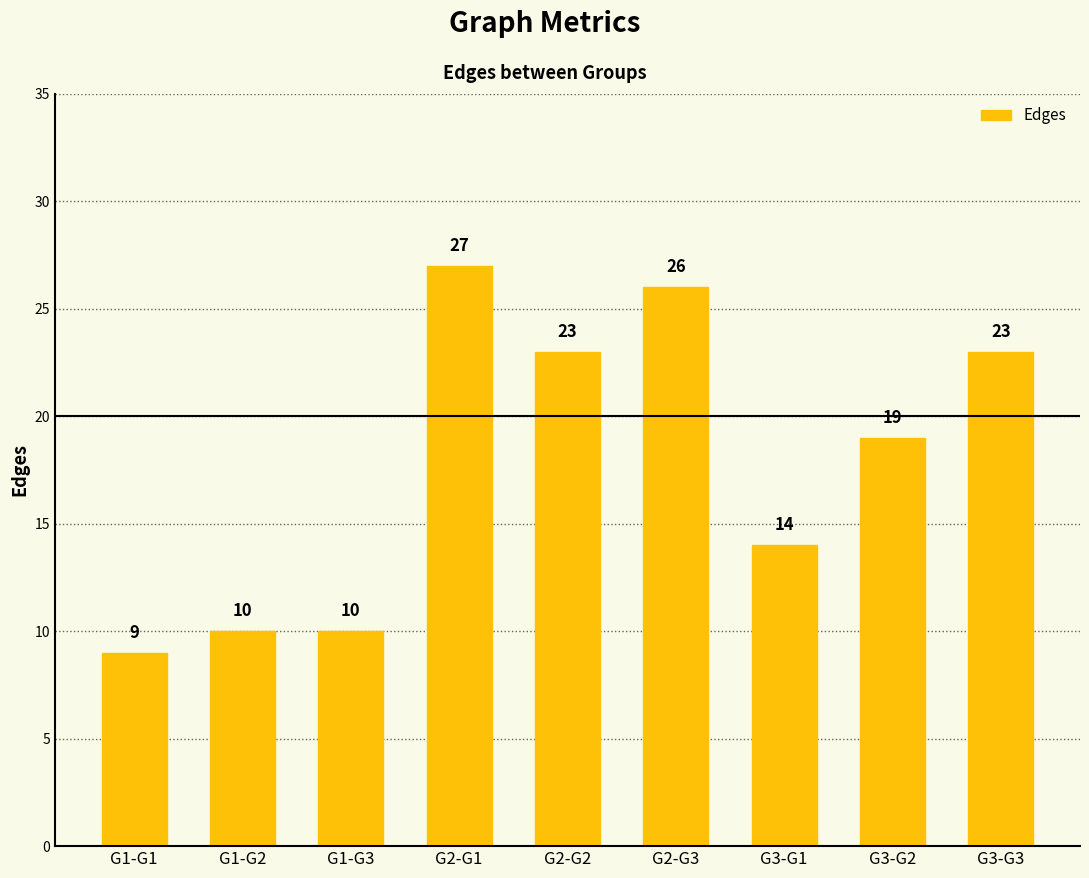

What is the greatest value displayed?

27